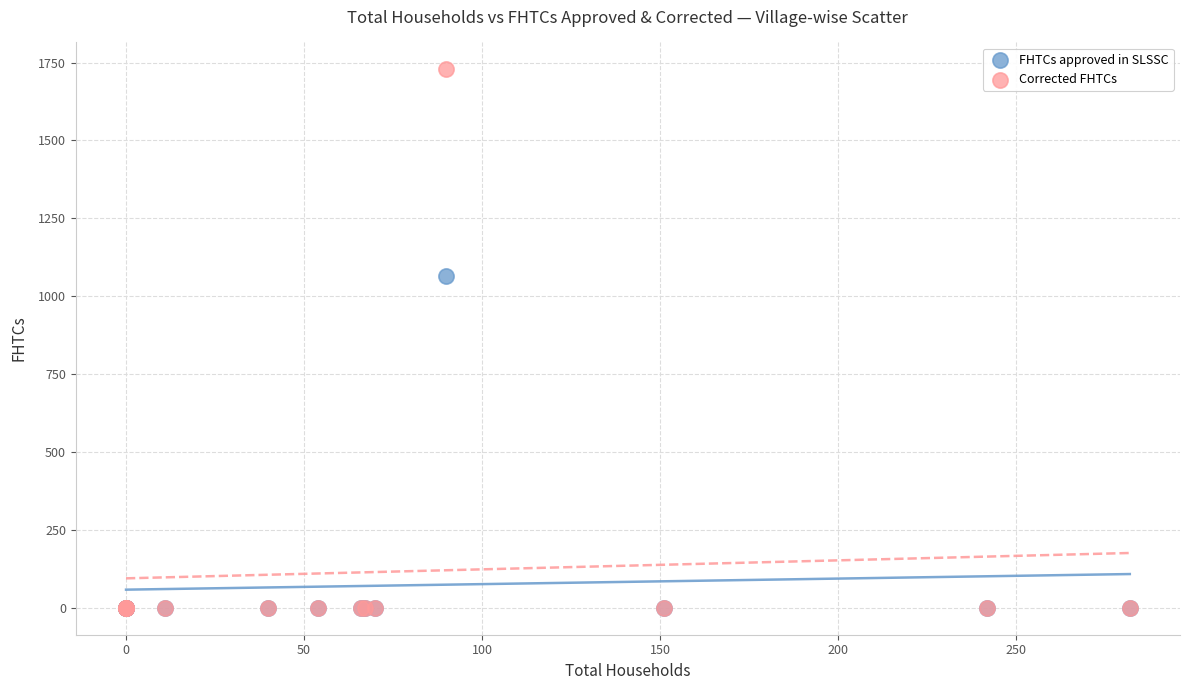

What are all the series names shown in the legend?

FHTCs approved in SLSSC, Corrected FHTCs